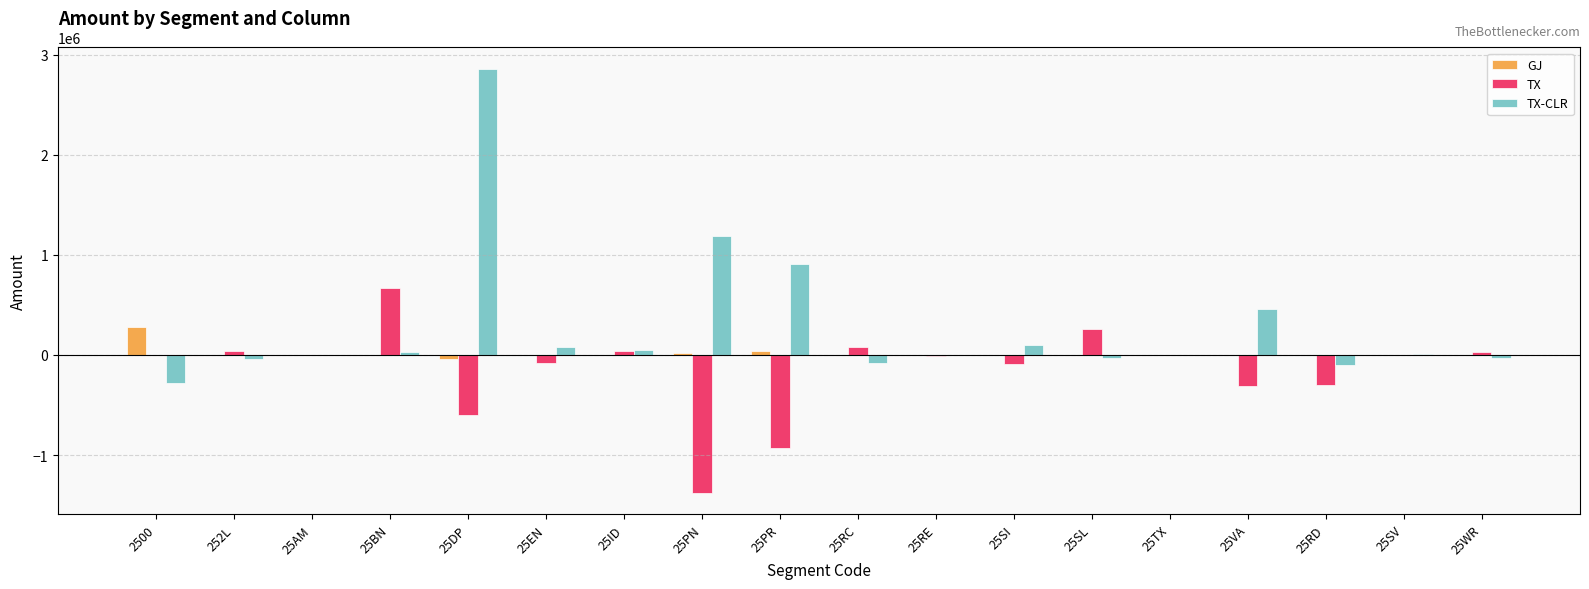

What is the highest value of the TX-CLR series?

2860093.0